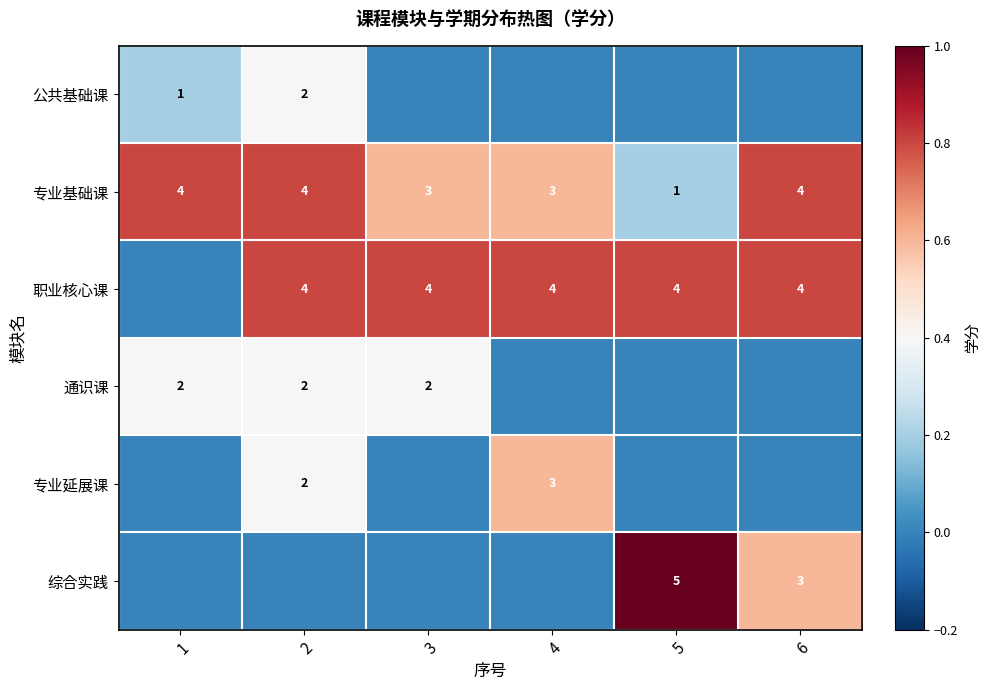

Is the value of 专业延展课 at 2 greater than the value of 职业核心课 at 2?

No